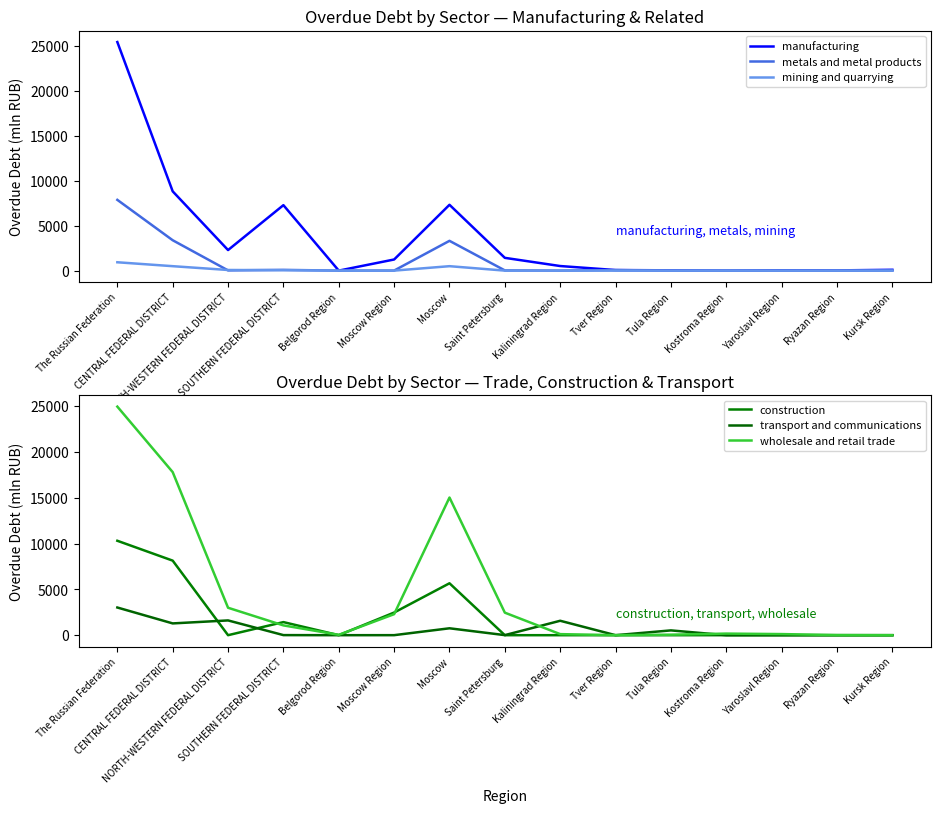

What is the difference between the highest and lowest values at Kostroma Region?

174